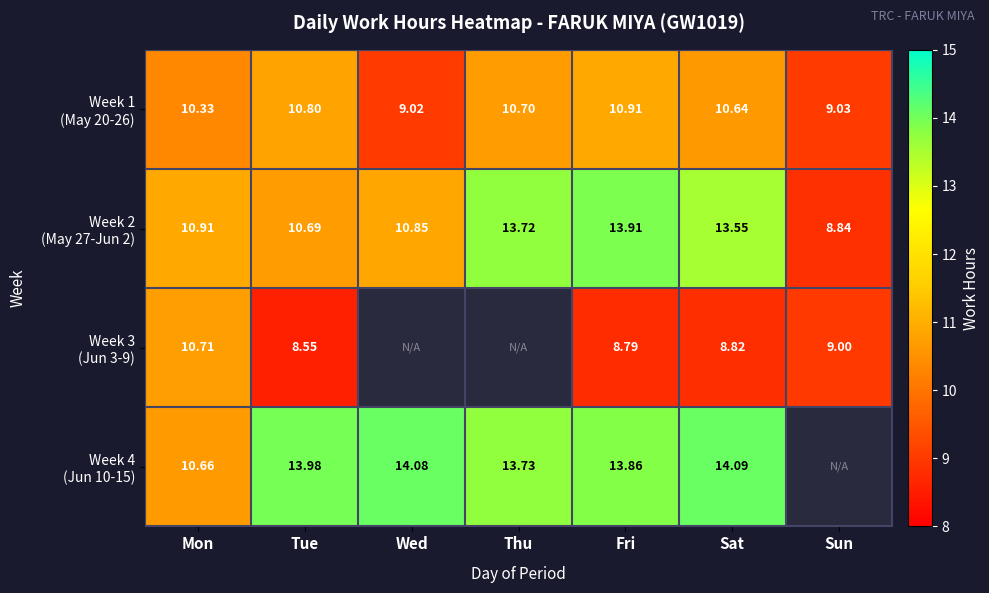

How many data points in Week 3 (Jun 3-9) are above 8?

5